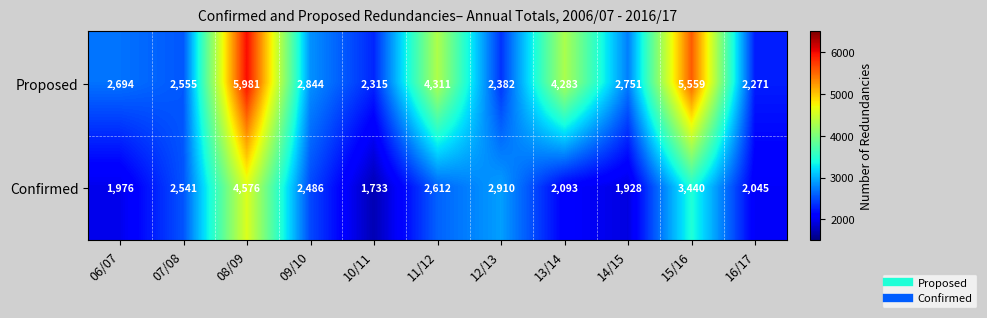

At which category does the chart reach its minimum across all series?

10/11